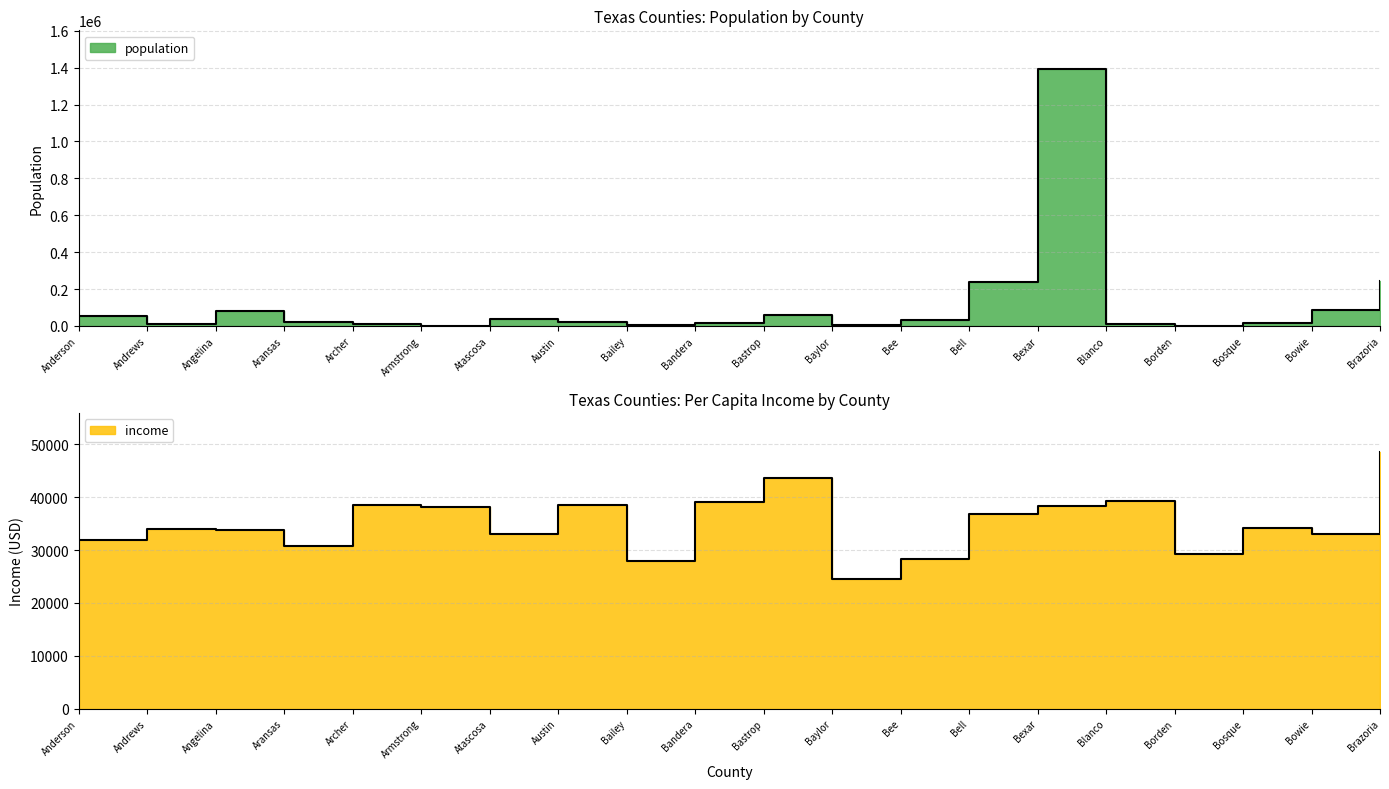

What position from the left is Borden?

17